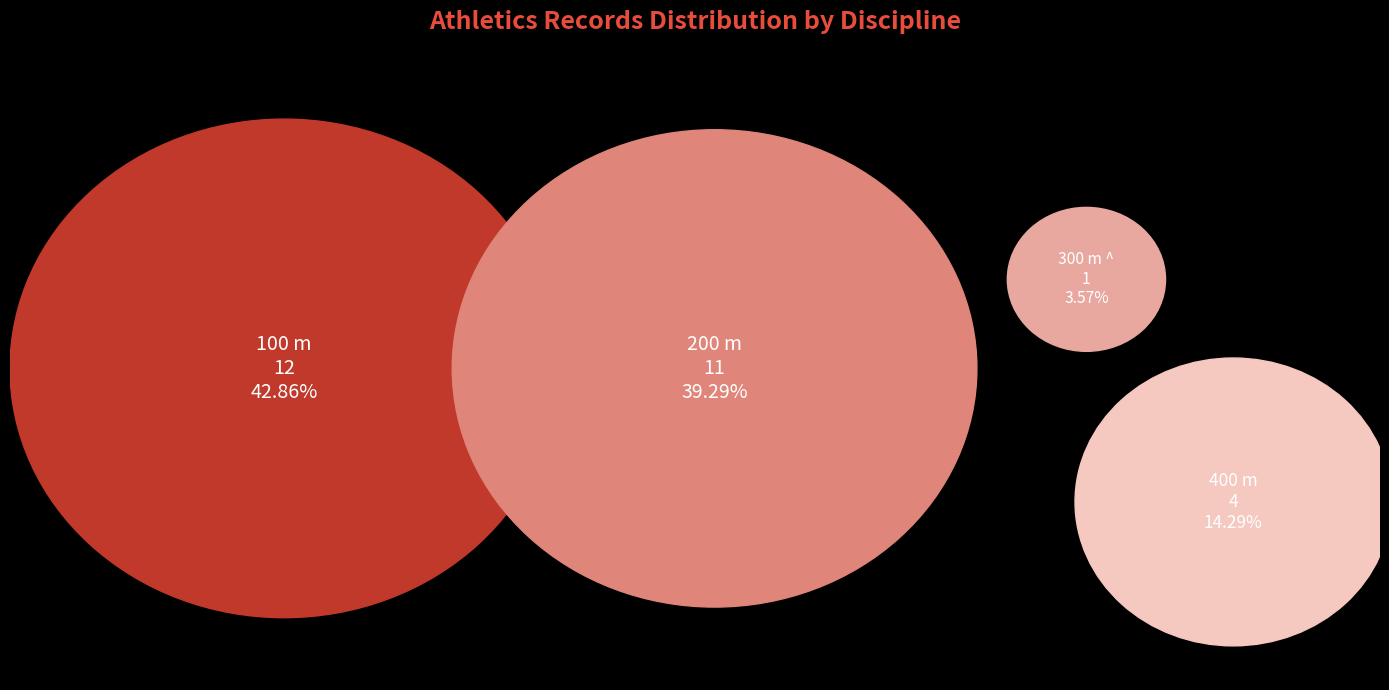

Is it true that 100 m is 43% of the pie?

False